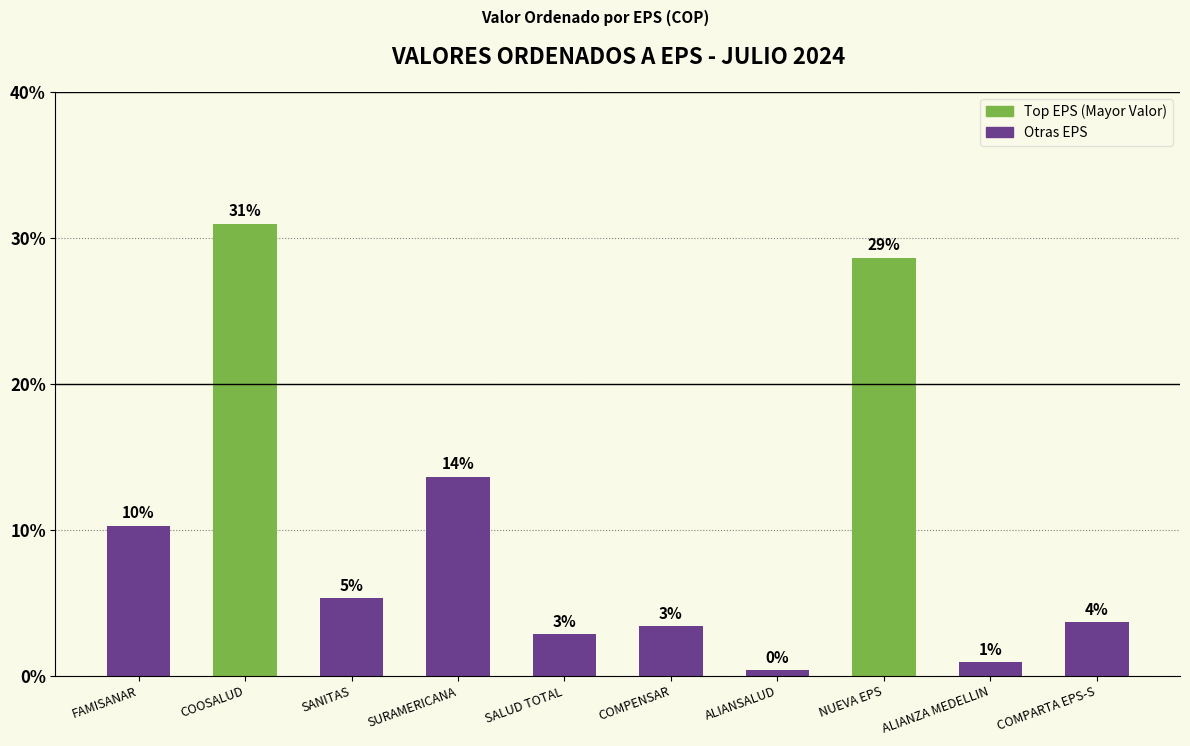

At which label does the data first exceed 5?

FAMISANAR